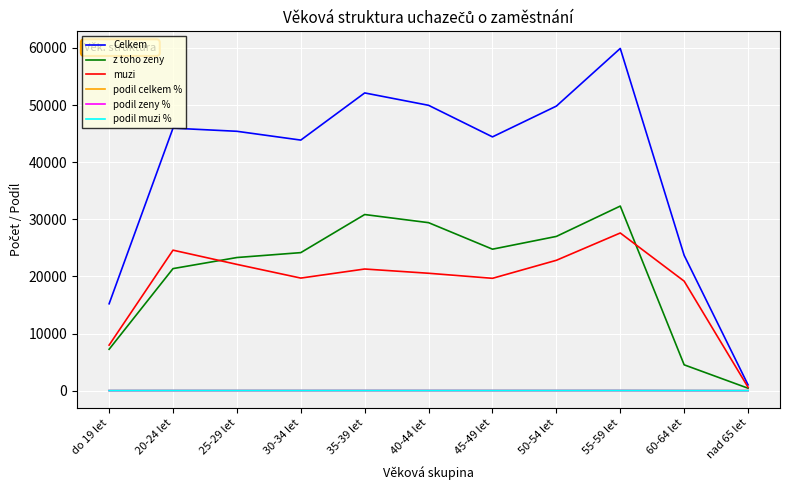

At which category does z toho zeny reach its first local valley?

45-49 let